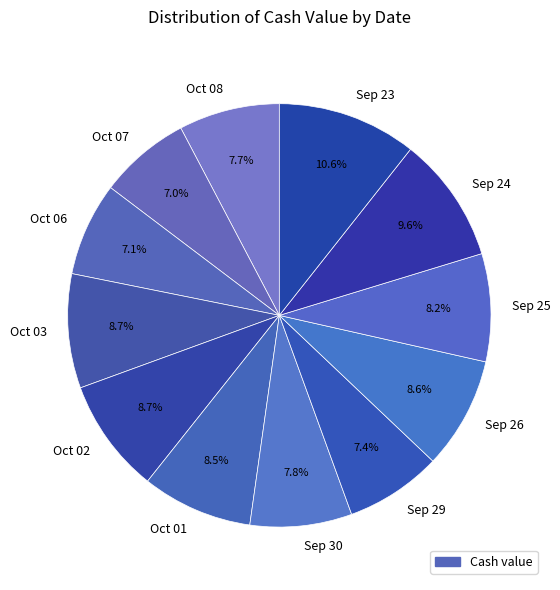

What percentage is NOT represented by Sep 24?

90.4%